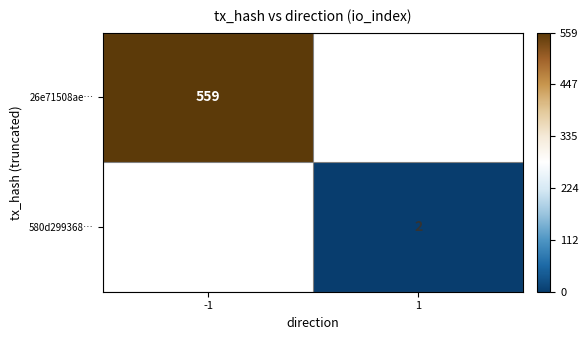

What is the difference between the highest and lowest values at 1?

2